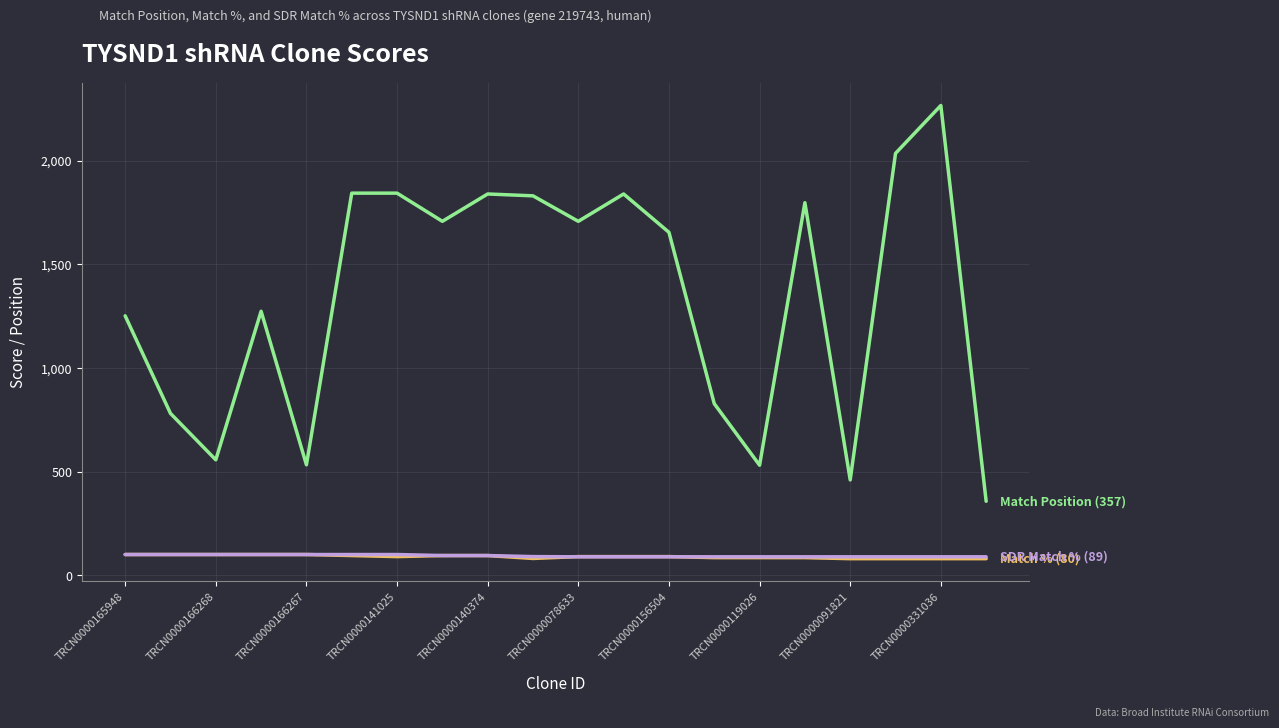

What is the maximum value shown in the chart?

2267